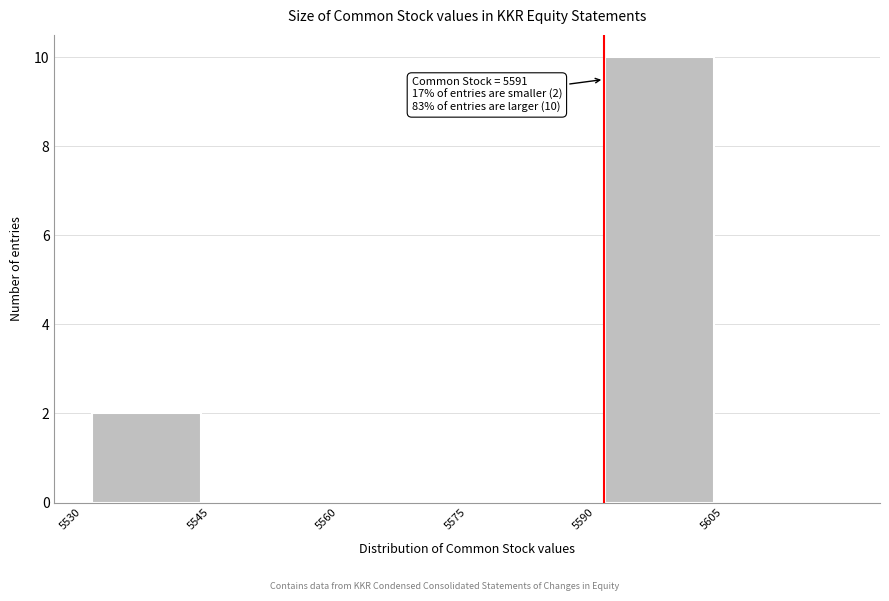

Over which range of the x-axis is the bar tallest?

5590 to 5605